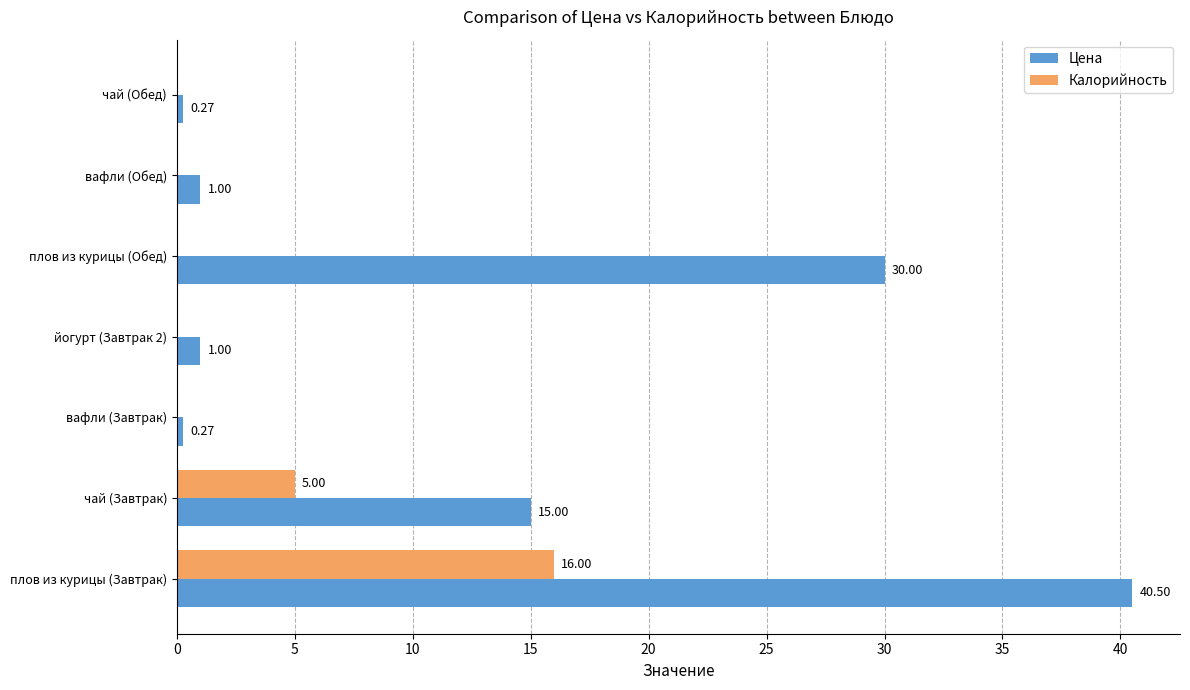

What is the maximum value for Цена?

40.5